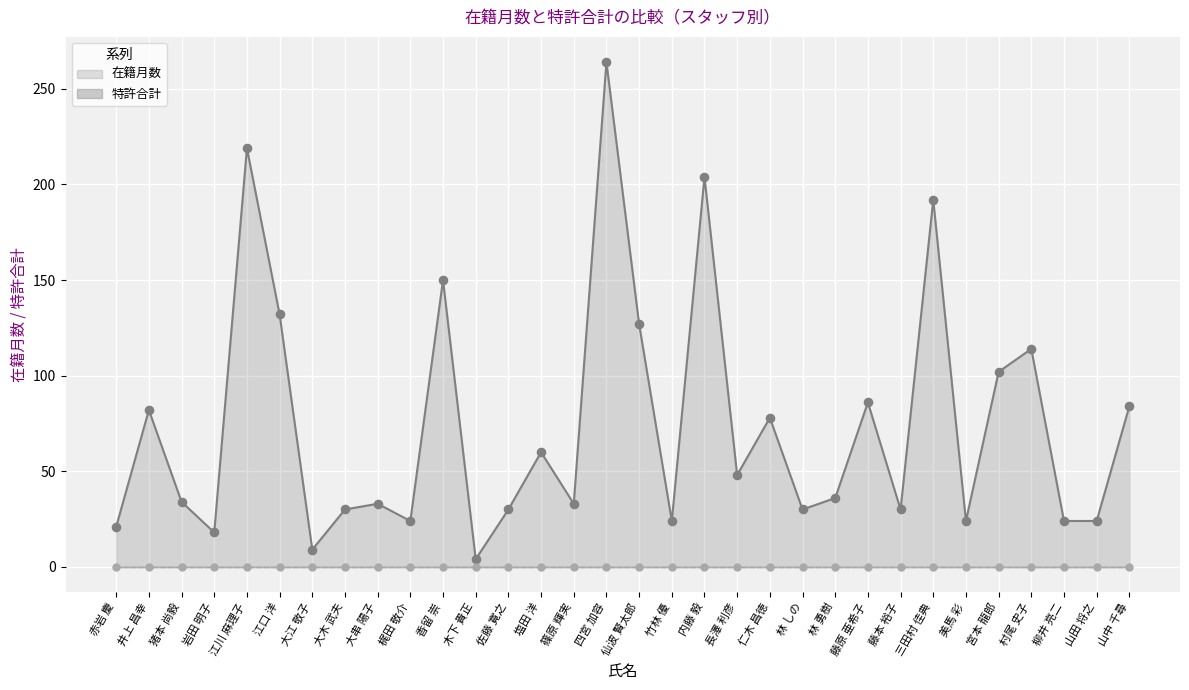

What is the change in value from 赤岩 慶 to 藤原 亜希子?

+65